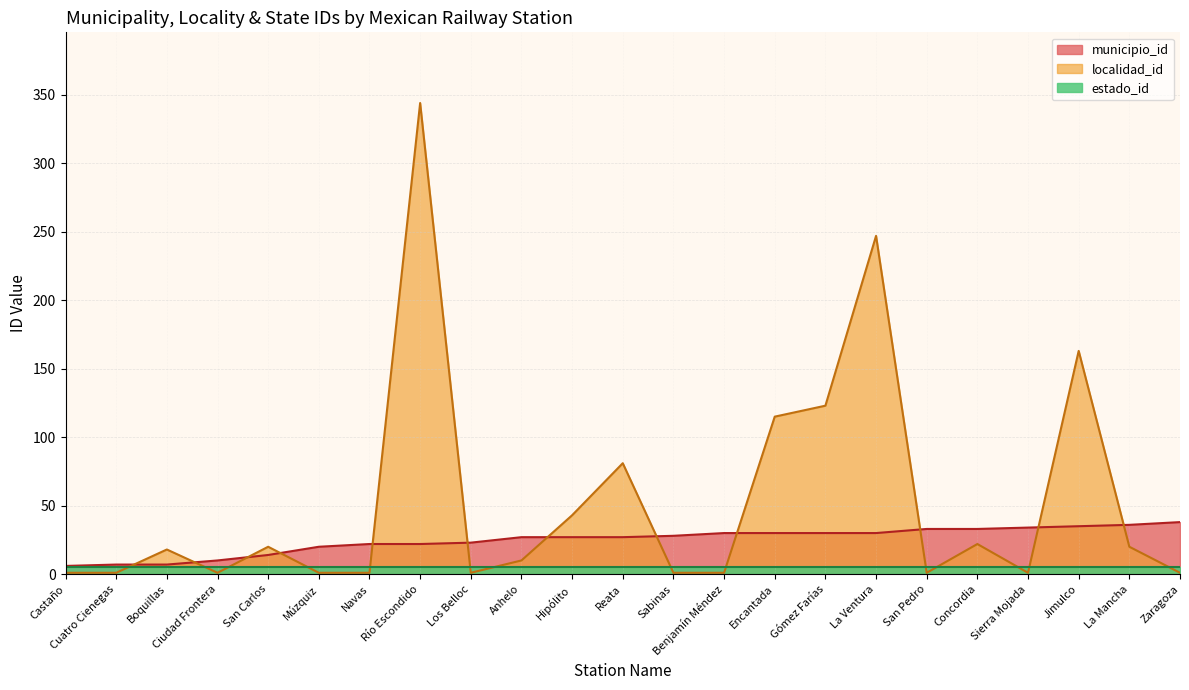

What position from the left is Hipólito?

11